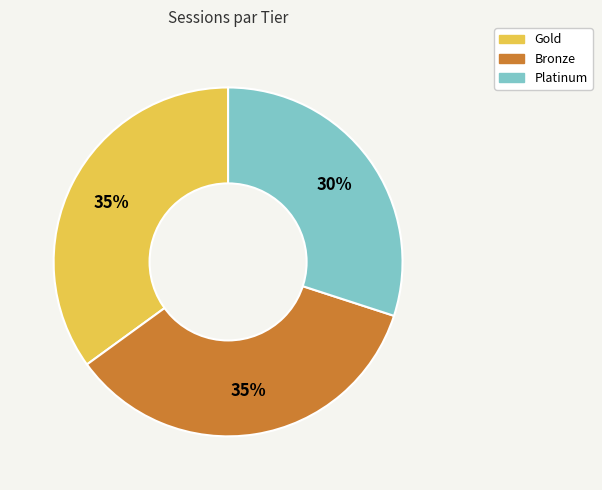

How many slices are in this pie chart?

3